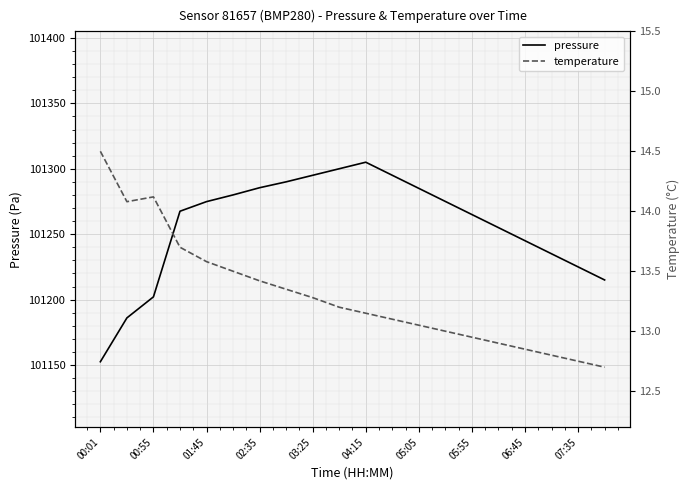

List the series in order of their overall mean, highest first.

pressure, temperature